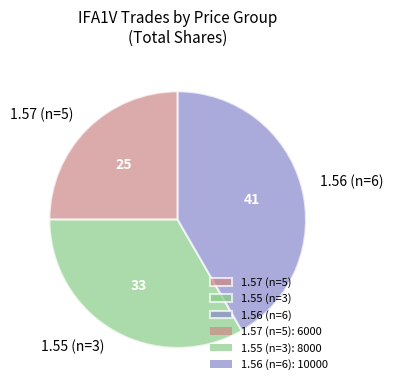

Approximately how many times larger is the value at 1.56 (n=6) compared to 1.57 (n=5)?

1.7